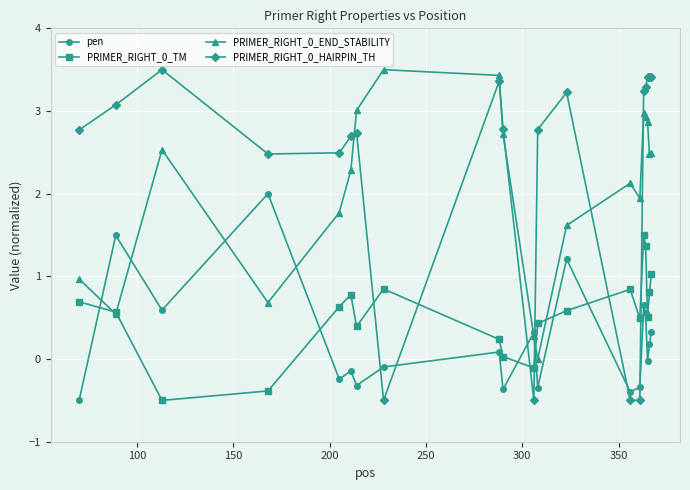

What is the value of the pen point at the 15th from the left?

-0.3